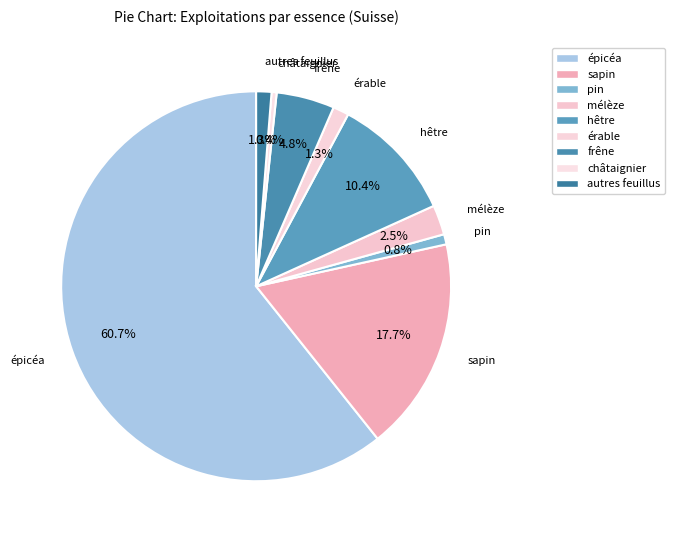

Is it true that sapin is 18% of the pie?

True